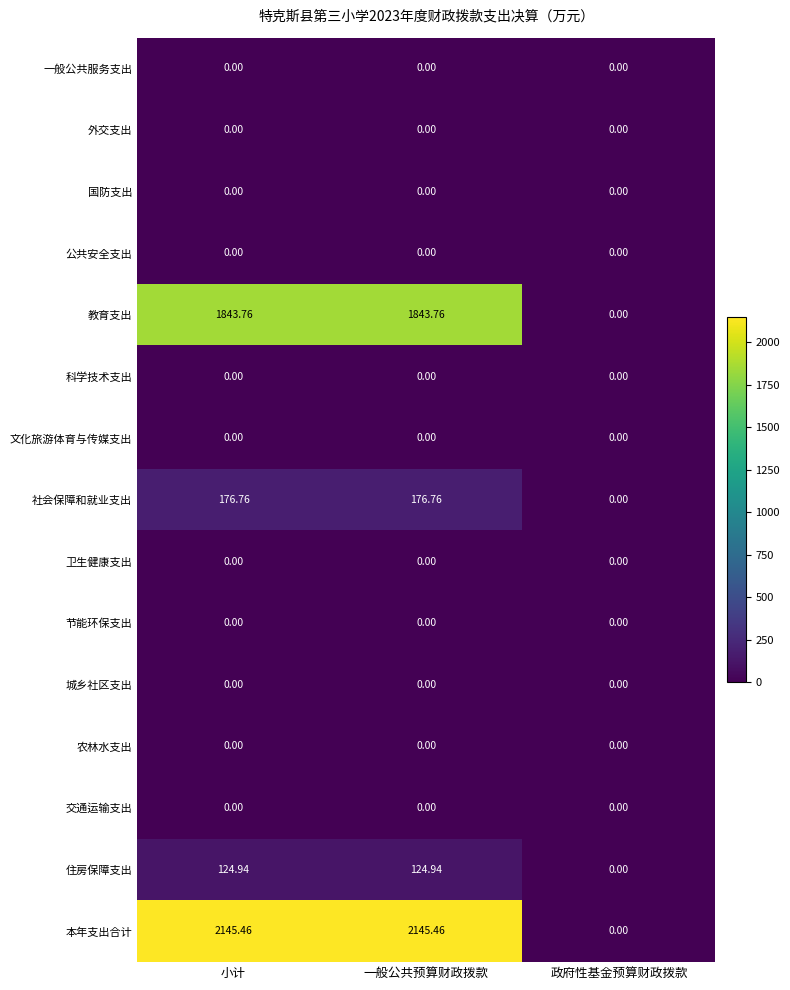

Which series changed the most between 小计 and 政府性基金预算财政拨款?

本年支出合计